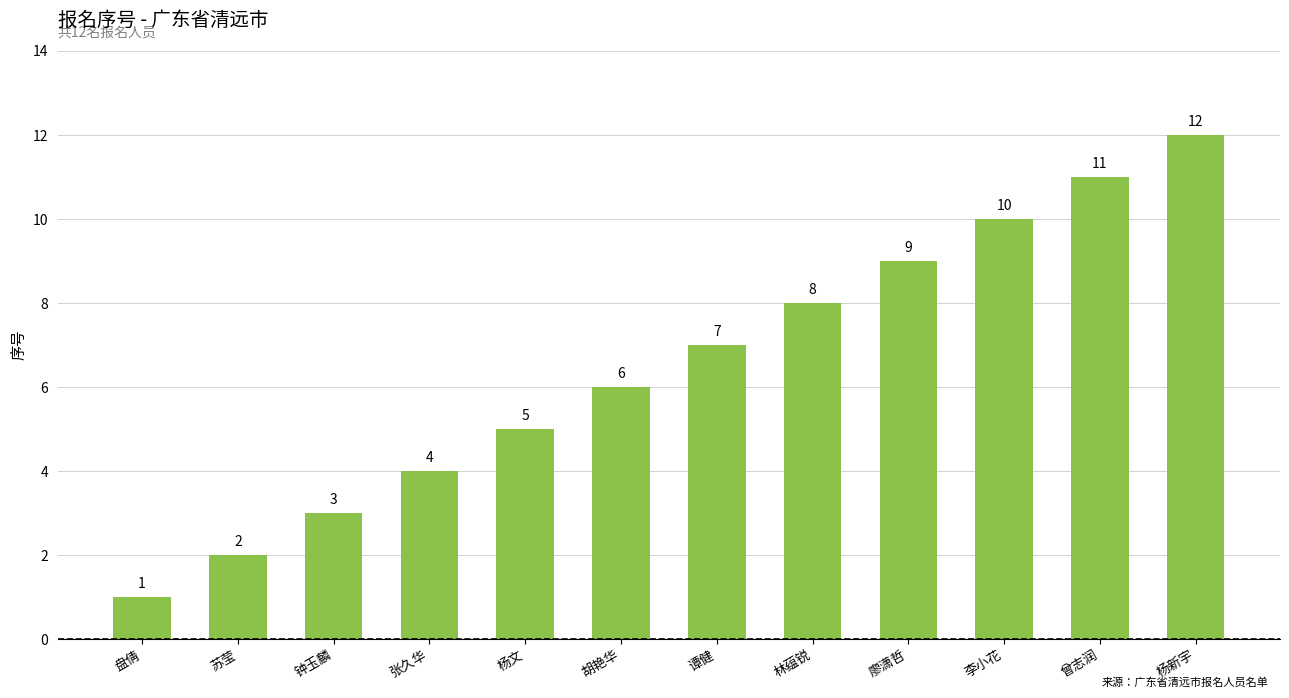

What is the difference between the second highest and minimum values?

10